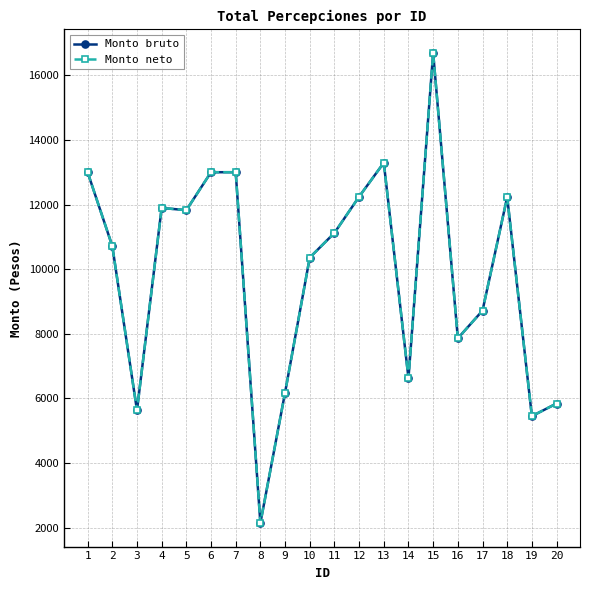

What is the smallest value displayed?

2143.0